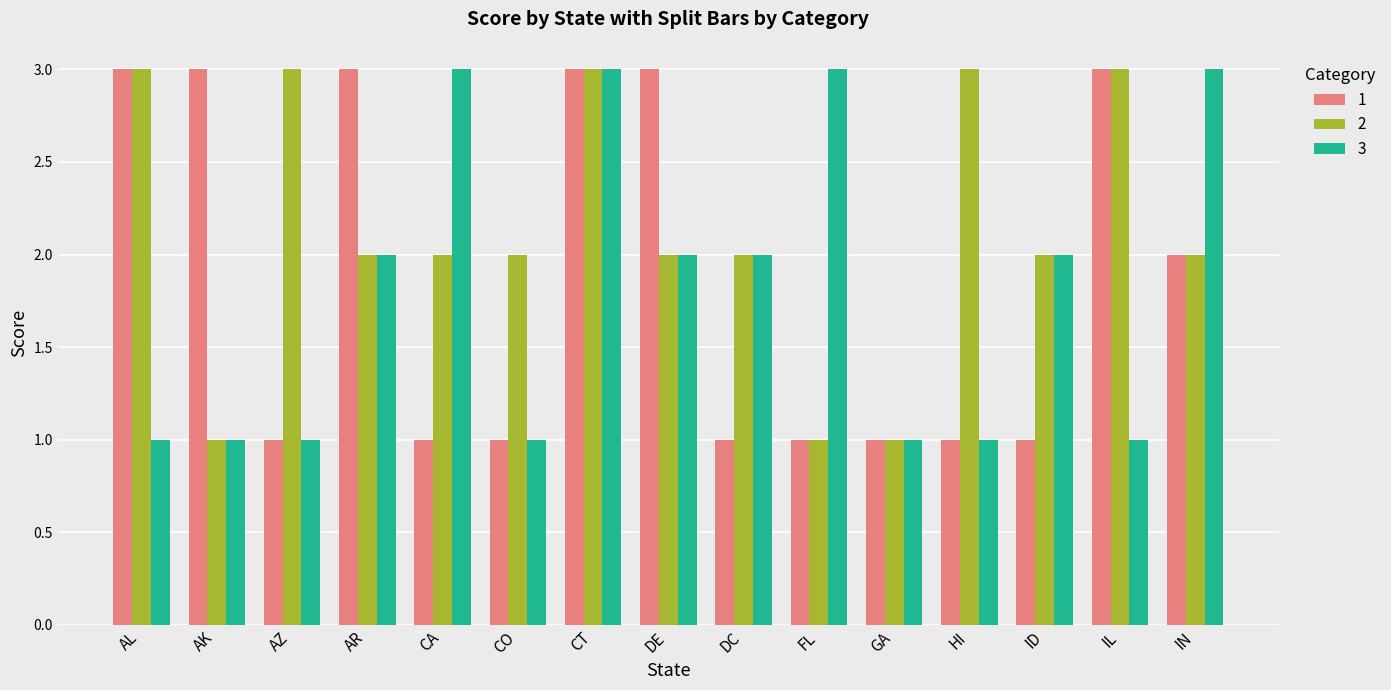

What are all the series names shown in the legend?

1, 2, 3